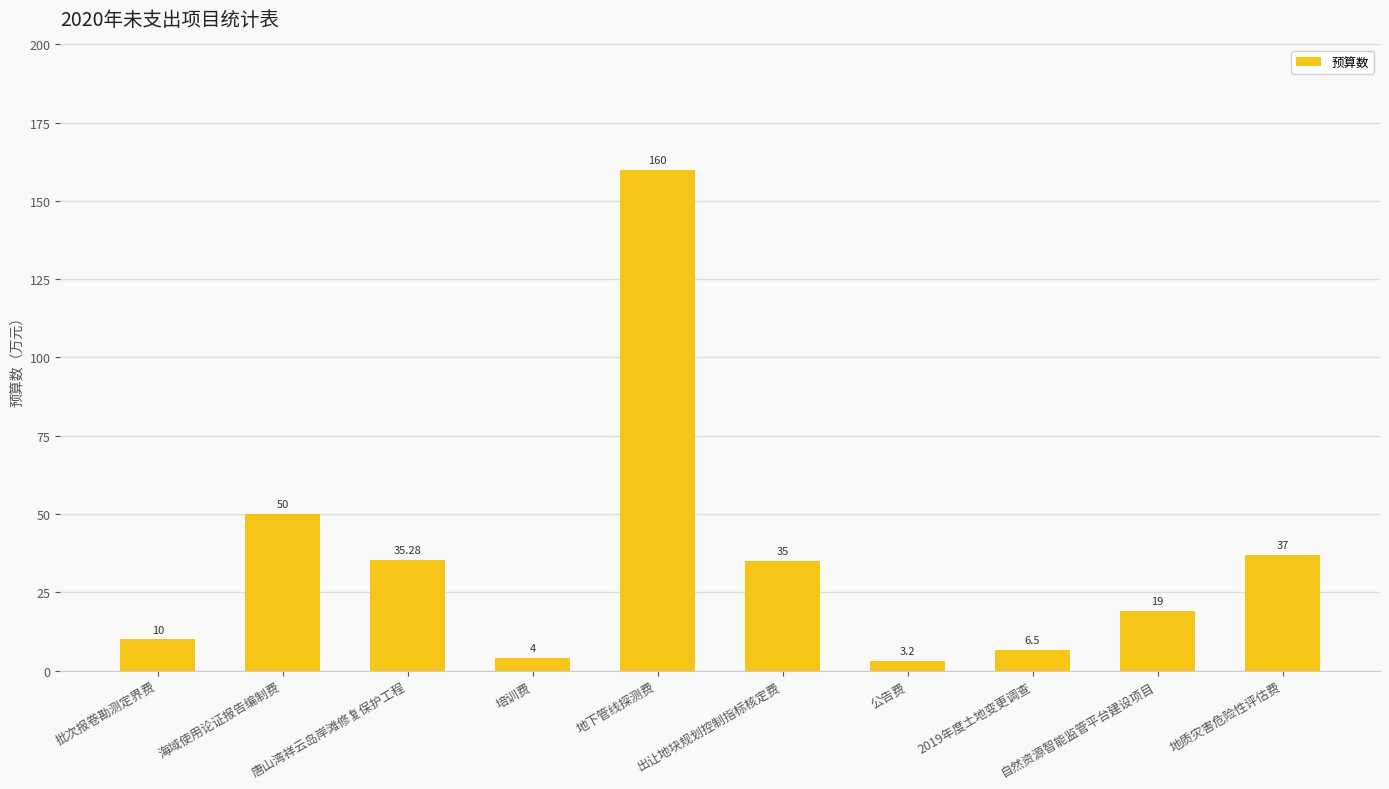

Reading left to right, extract all data points from this chart.

10.0	50.0	35.3	4.0	160.0	35.0	3.2	6.5	19.0	37.0